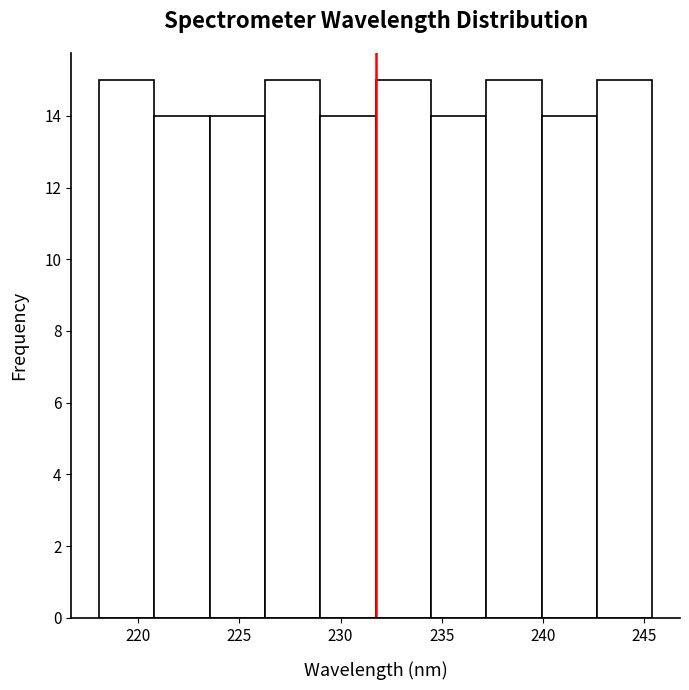

Reading left to right, list every bar in this chart as the range it spans on the x-axis followed by its height. Neither the bar edges nor the heights are printed on the chart, so give them approximately, as read against the axes.

218.0 to 221.0: 15
221.0 to 223.5: 14
223.5 to 226.5: 14
226.5 to 229.0: 15
229.0 to 231.5: 14
231.5 to 234.5: 15
234.5 to 237.0: 14
237.0 to 240.0: 15
240.0 to 242.5: 14
242.5 to 245.5: 15